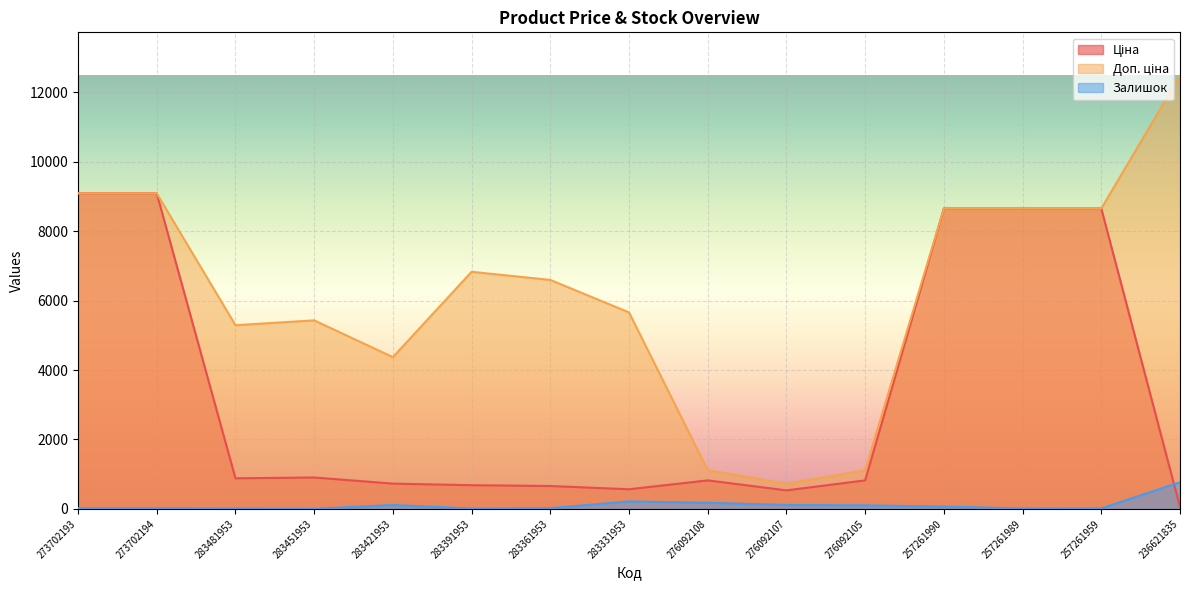

At 257261959, list the series in order from largest to smallest.

Ціна, Доп. ціна, Залишок